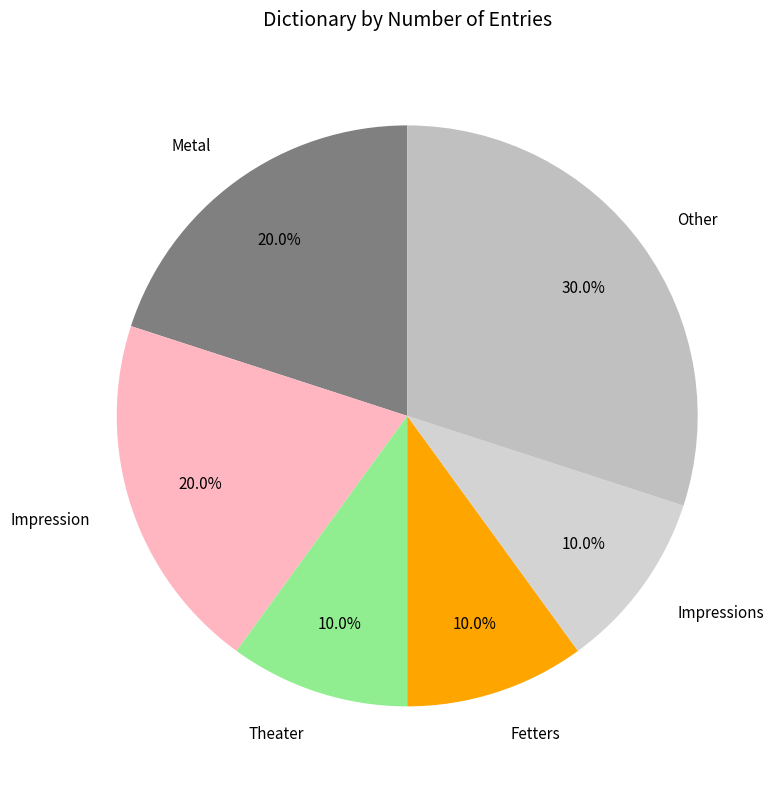

Does Metal represent more than half of the total?

No